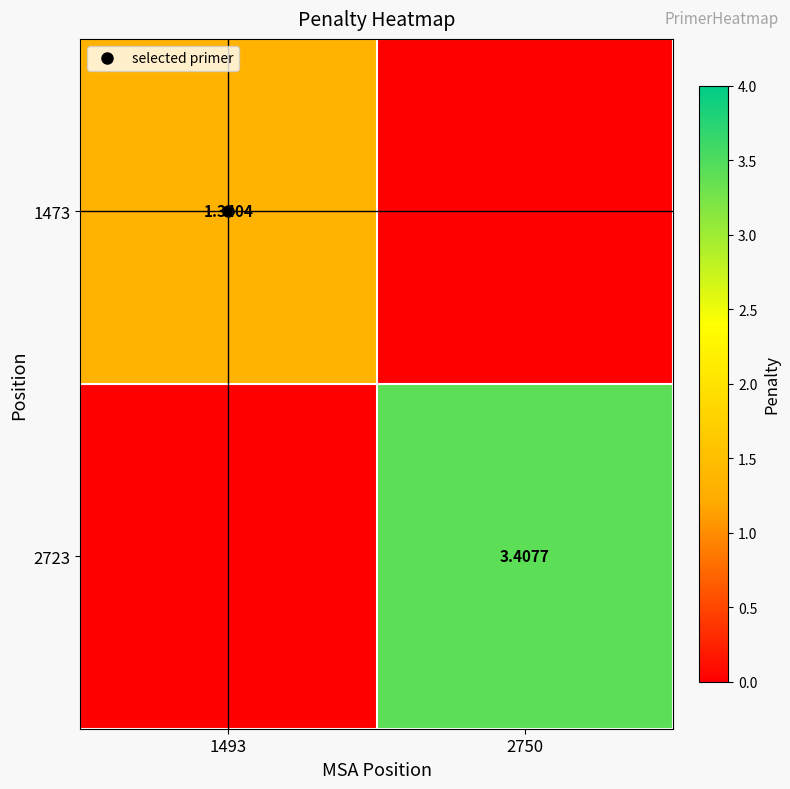

Which series has the widest spread of values?

2723